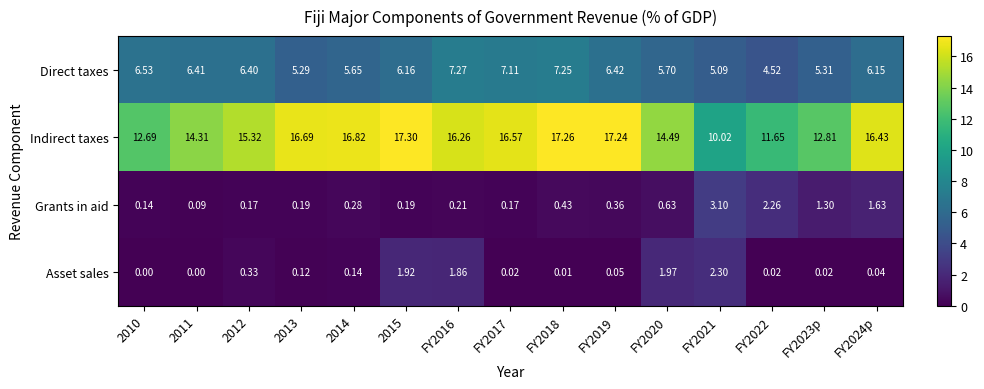

How many values in the Direct taxes series are below 6?

6